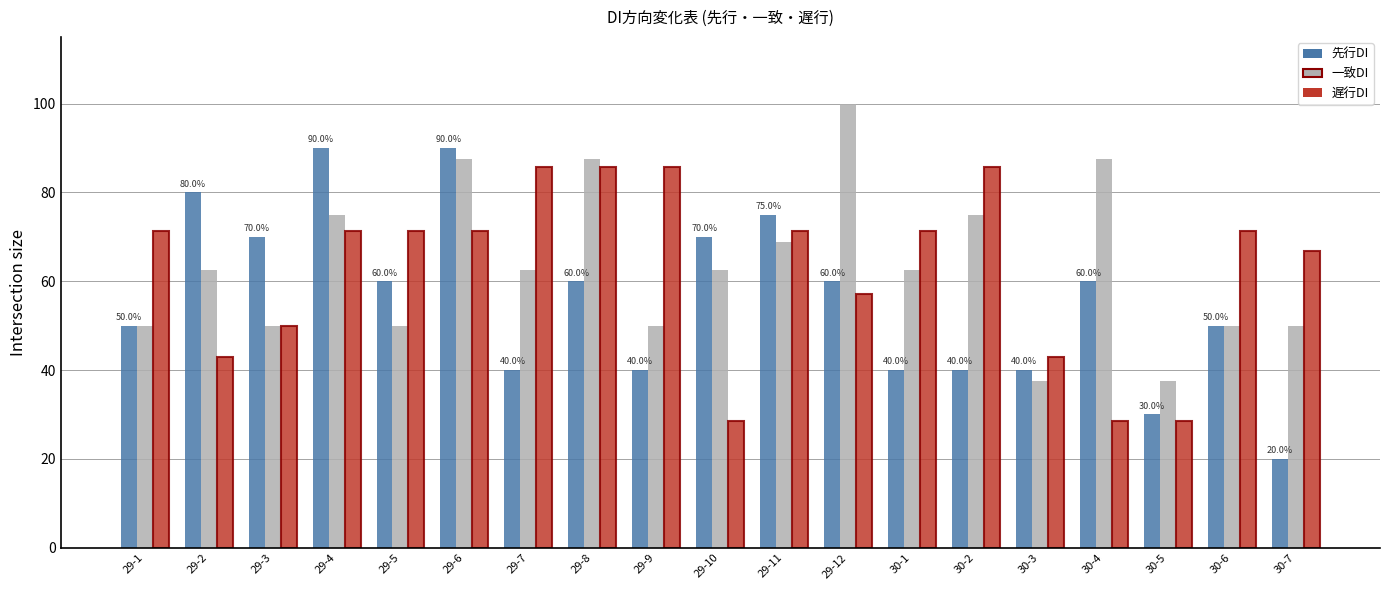

At which category is the sum across all series the highest?

29-6